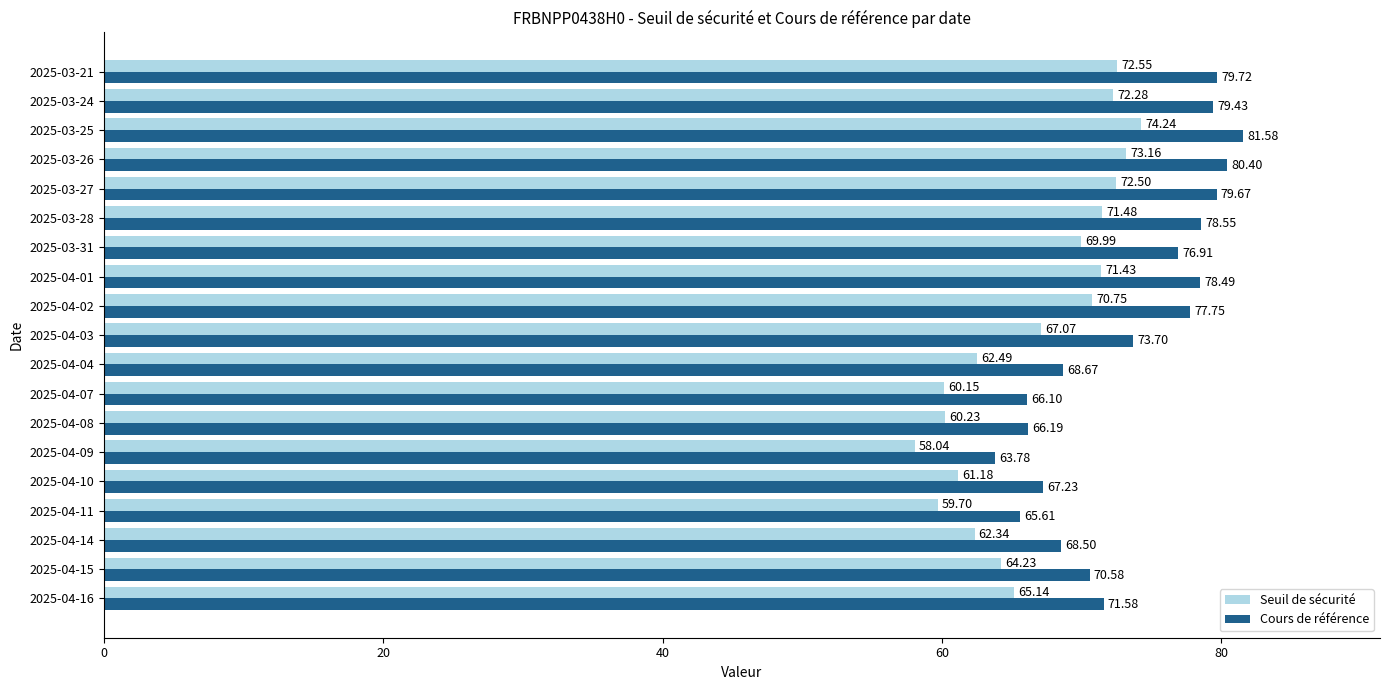

How many data points in Cours de référence are less than 73?

9